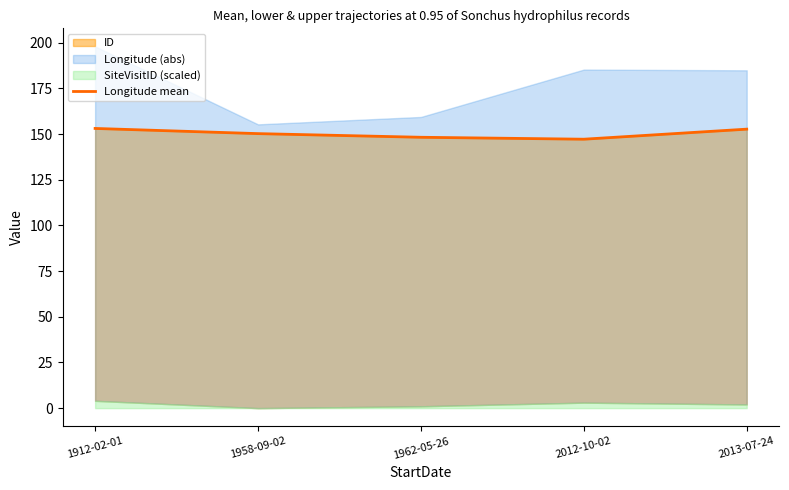

What is the change in value from 1958-09-02 to 2013-07-24?

+2.4